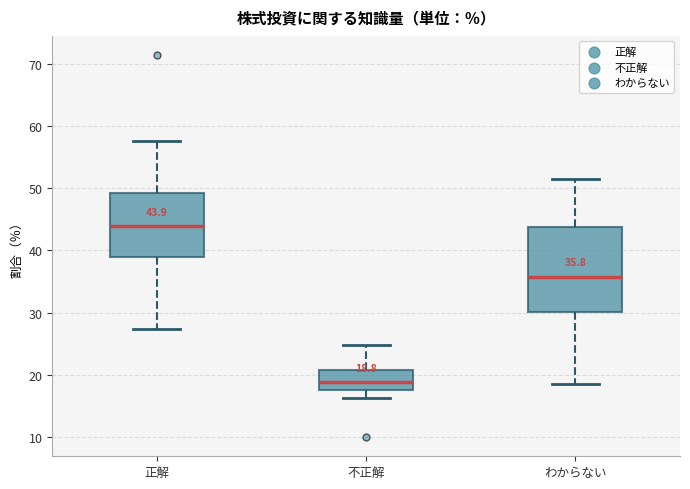

Comparing the boxes themselves (not the whiskers), which one is the tallest?

わからない